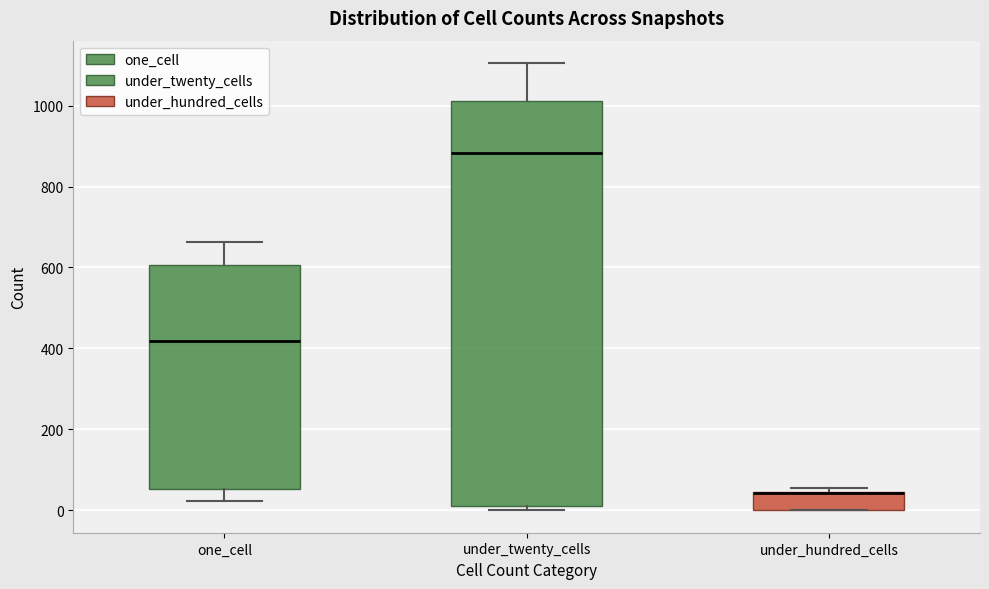

Comparing the boxes themselves (not the whiskers), which one is the tallest?

under_twenty_cells